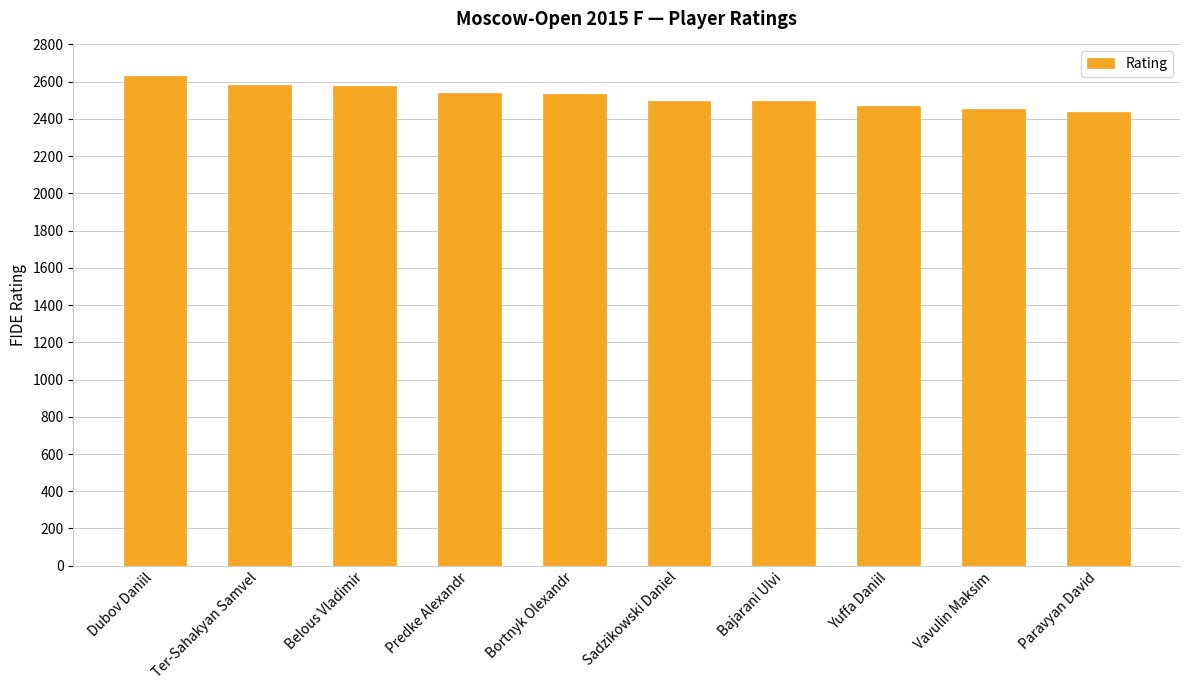

What is the sum of the values at Sadzikowski Daniel and Bortnyk Olexandr?

5029